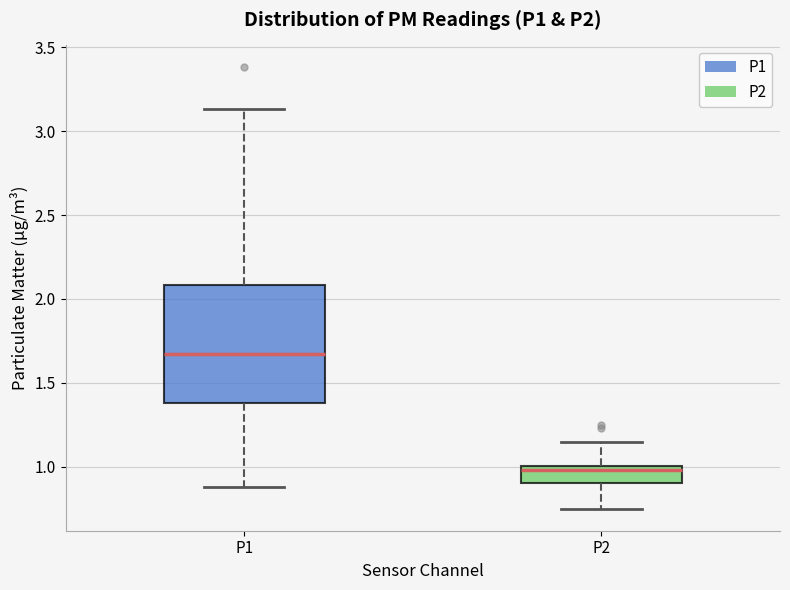

Reading left to right, read every box against the y-axis: the position of its median line, the range the box covers, and the ends of its whiskers. The values are not printed on the chart, so give them approximately, as read against the axis.

P1: median 1.65, box 1.40 to 2.10, whiskers 0.90 to 3.15
P2: median 1.00 (just below the box's upper edge), box 0.90 to 1.00, whiskers 0.75 to 1.15